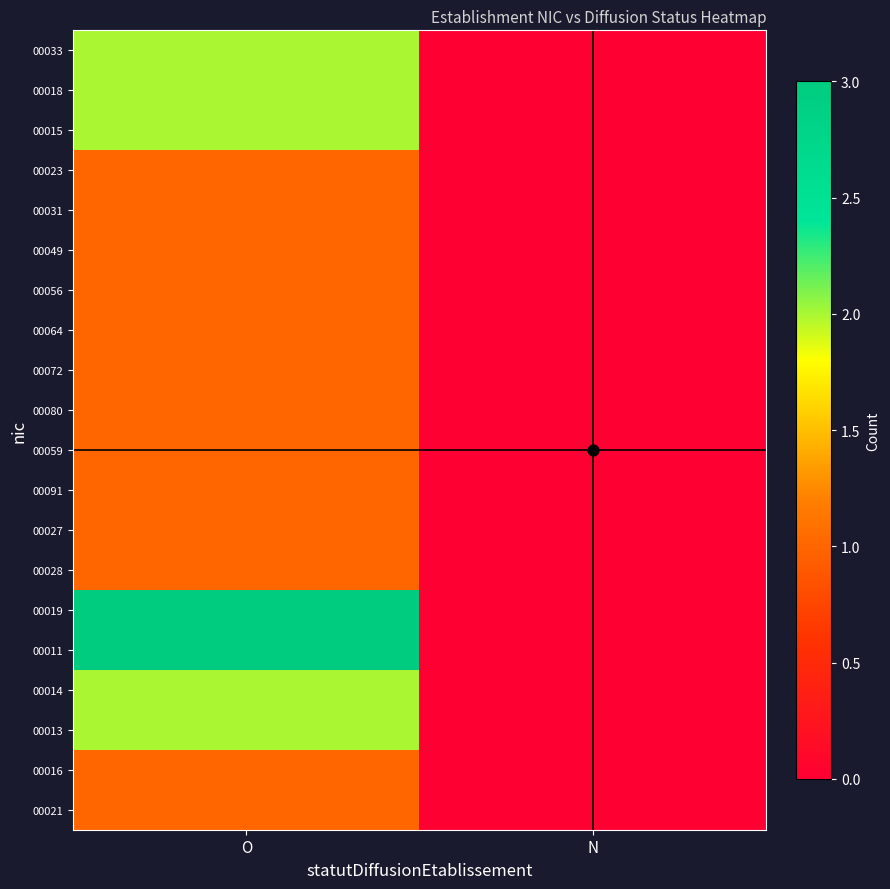

Which label corresponds to the largest value in the chart?

O